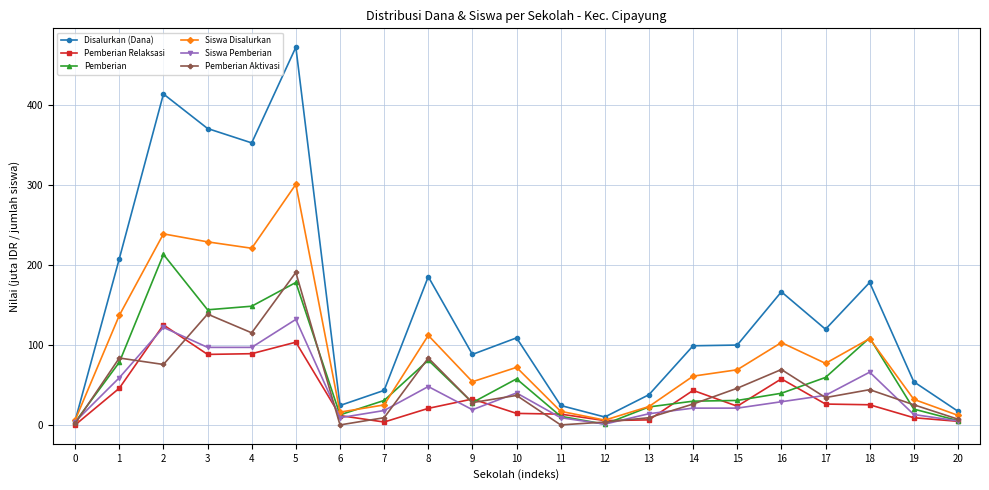

What is the difference between the highest and lowest values at 8?

164.7